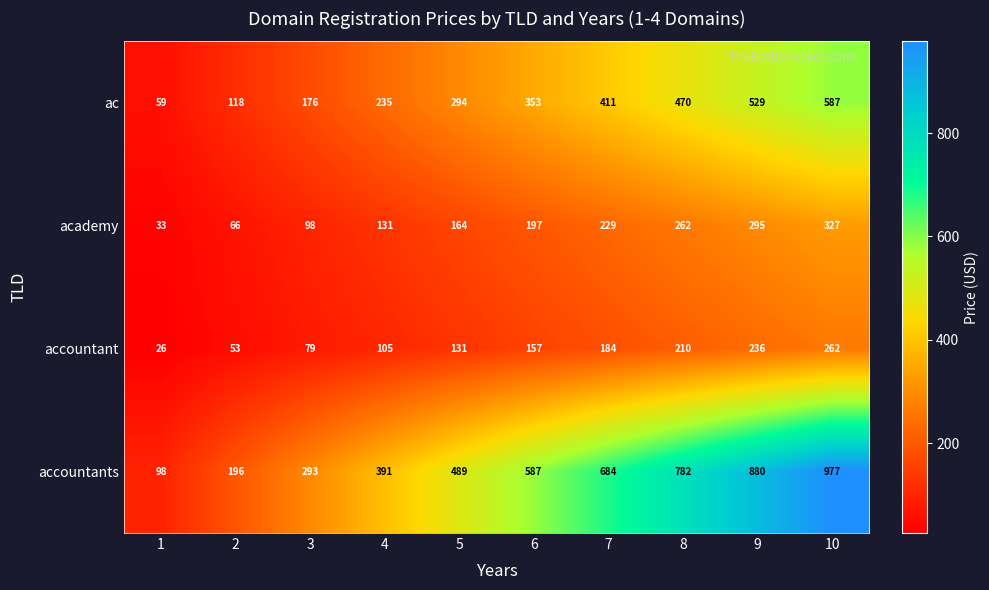

Count the number of categories in the chart.

10